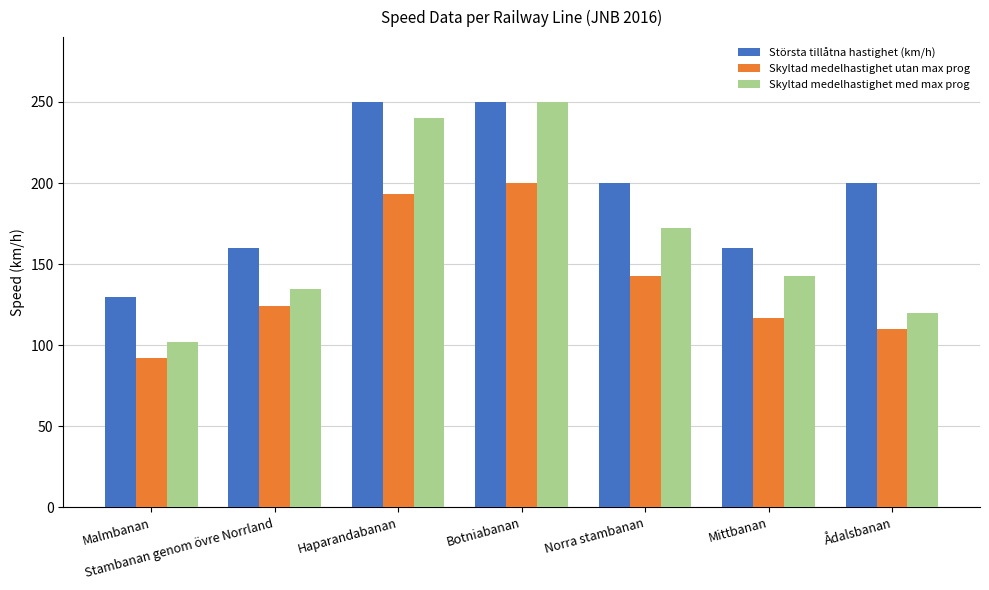

What is the difference between the Skyltad medelhastighet med max prog values at Mittbanan and Norra stambanan?

29